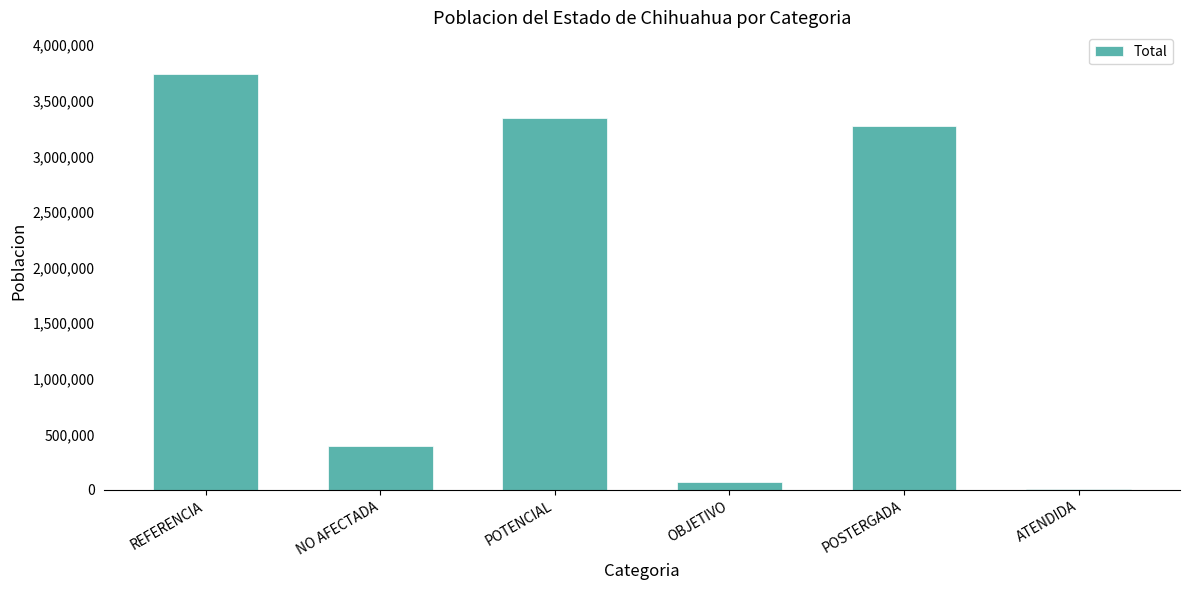

What is the greatest value displayed?

3741869